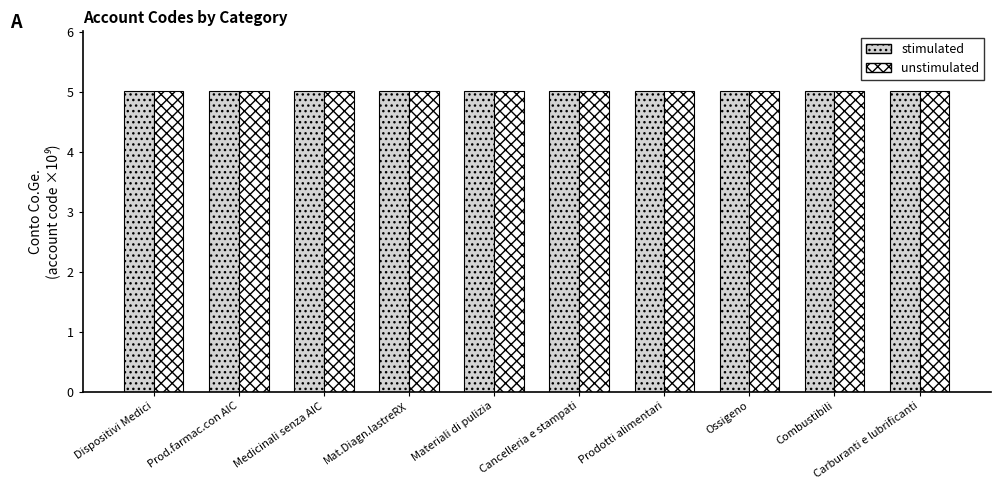

The value of stimulated at Carburanti e lubrificanti is 9.0. True or false?

False